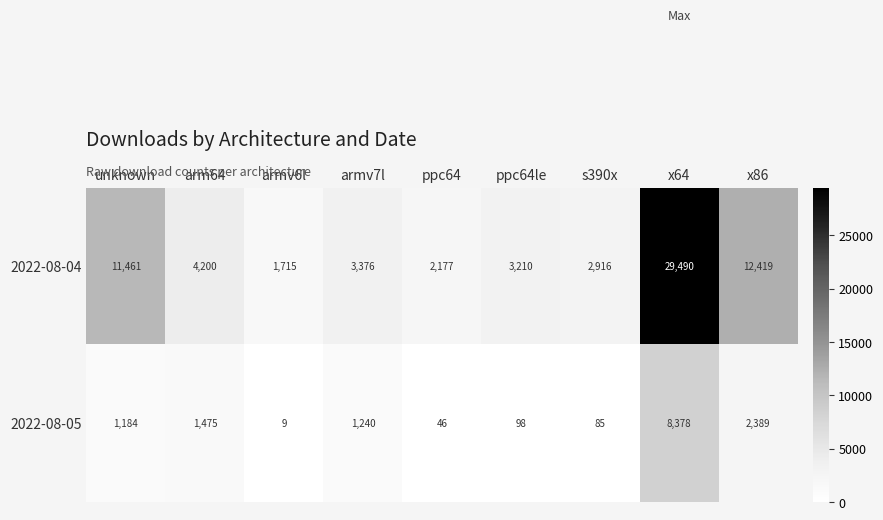

The value of 2022-08-04 at arm64 is 1065. True or false?

False